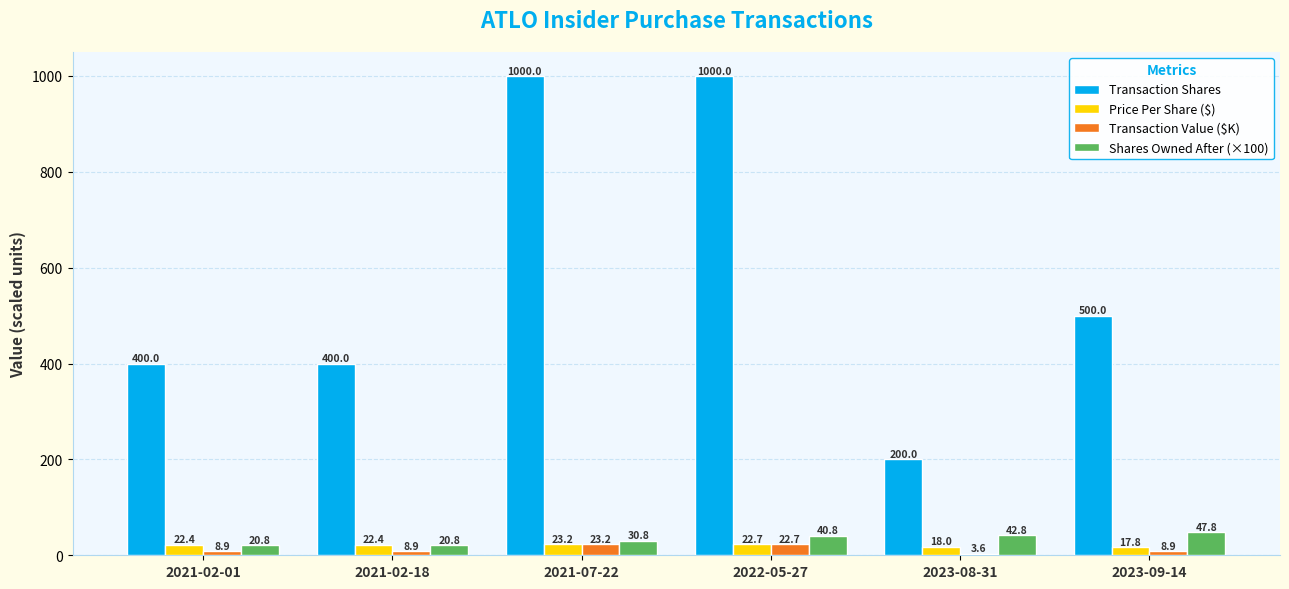

What is the approximate value of Transaction Shares at 2023-08-31?

200.0